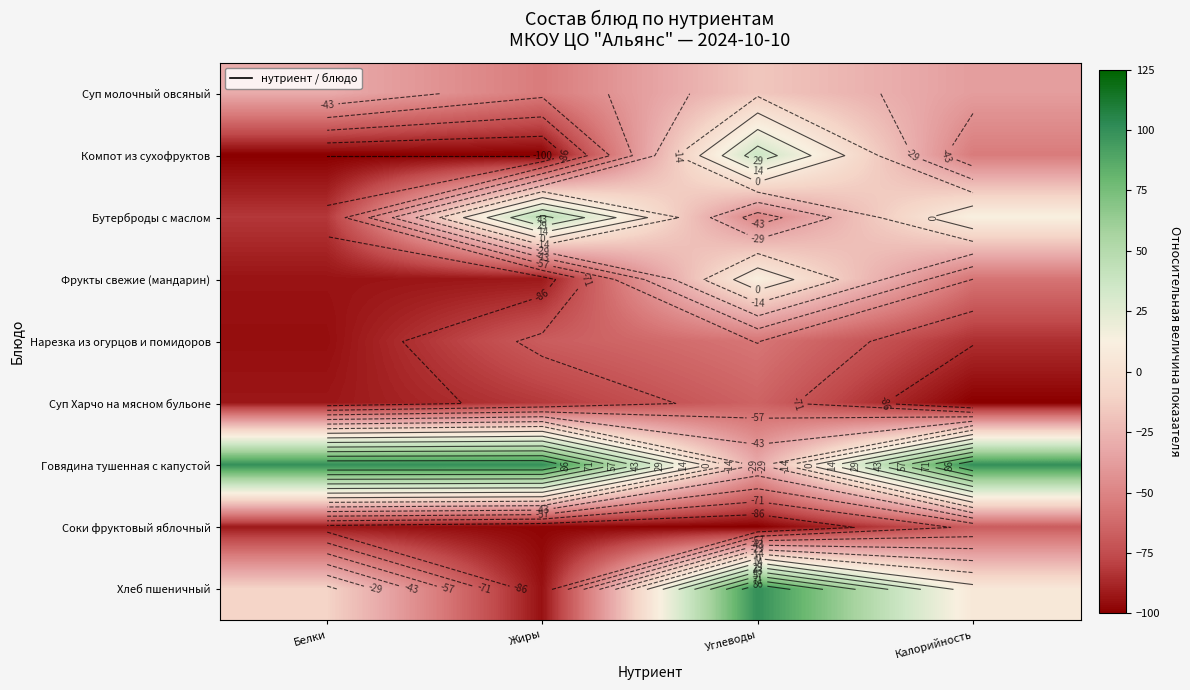

Rank the series at Белки from lowest to highest value.

Компот из сухофруктов, Нарезка из огурцов и помидоров, Фрукты свежие (мандарин), Суп Харчо на мясном бульоне, Соки фруктовый яблочный, Бутерброды с маслом, Суп молочный овсяный, Хлеб пшеничный, Говядина тушенная с капустой